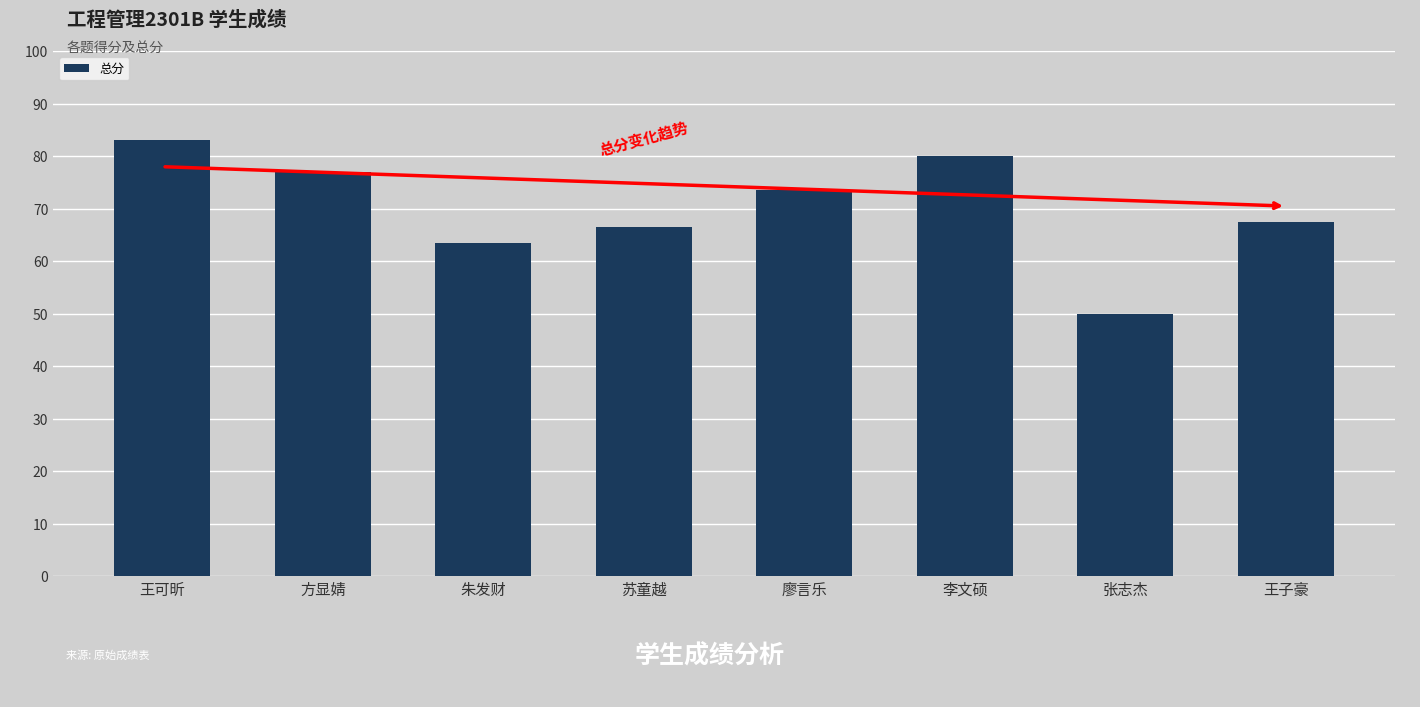

List the labels in order of value, largest first.

王可昕, 李文硕, 方显婧, 廖言乐, 王子豪, 苏童越, 朱发财, 张志杰